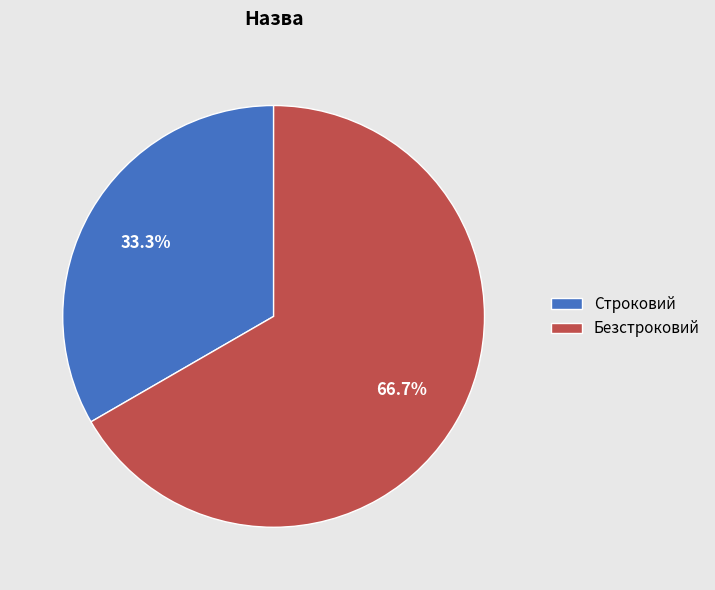

To the nearest percent, what portion does Строковий represent?

33%